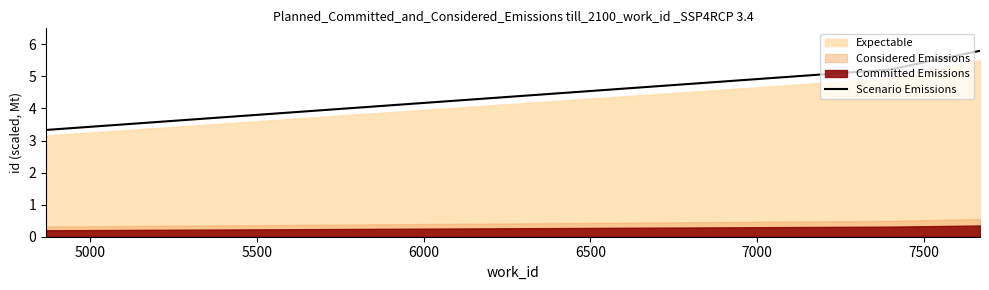

What is the highest value of the Scenario Emissions series?

5.8